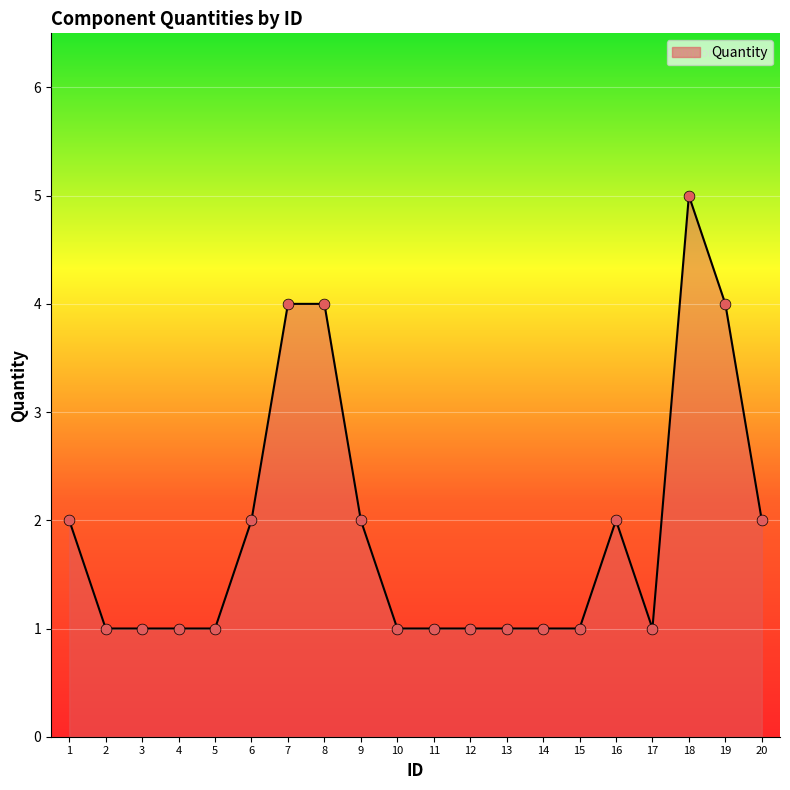

What is the change in value from 4 to 8?

+3